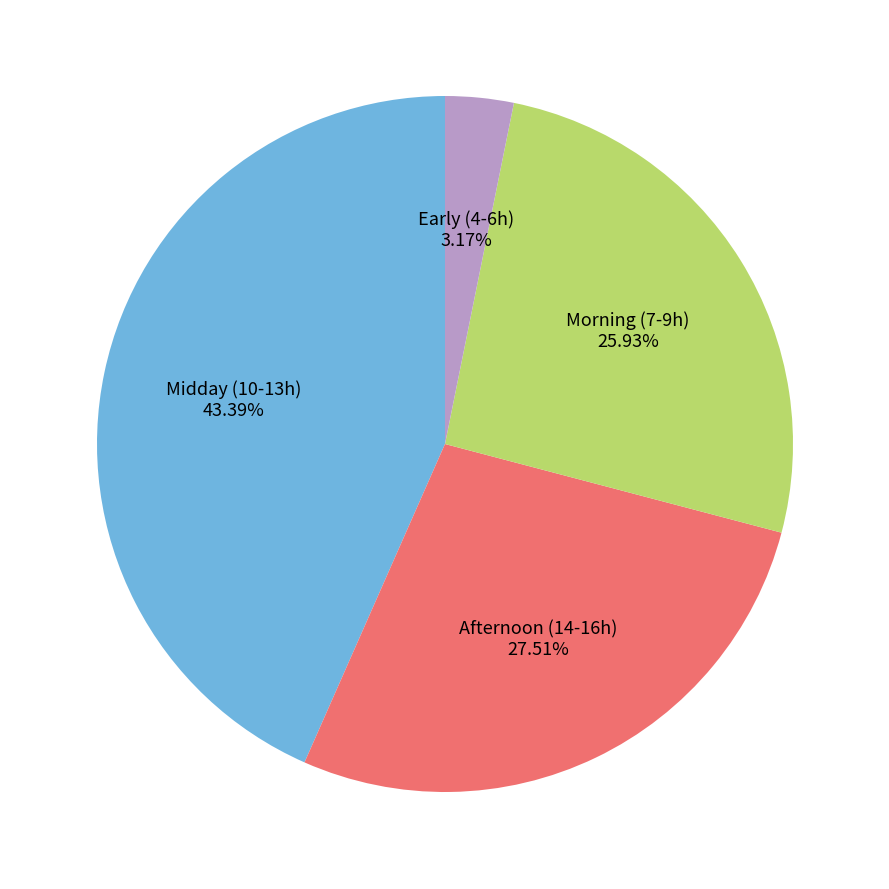

Which category has the biggest portion of the pie?

Midday (10-13h)